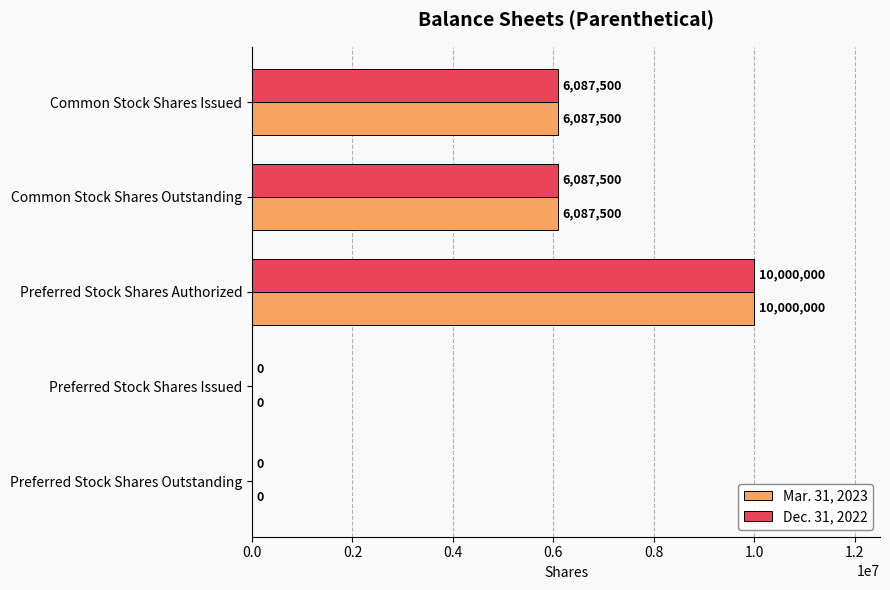

What is the sum of all Mar. 31, 2023 values?

22175000